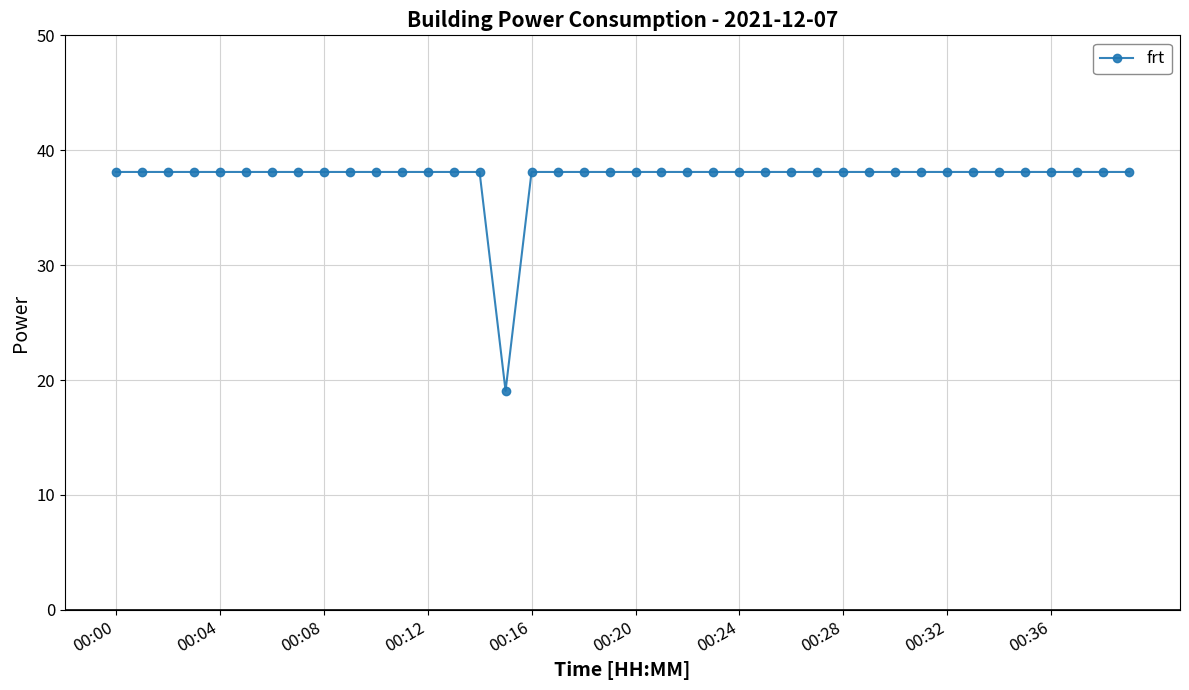

Is this an area chart (filled region under the line)?

No